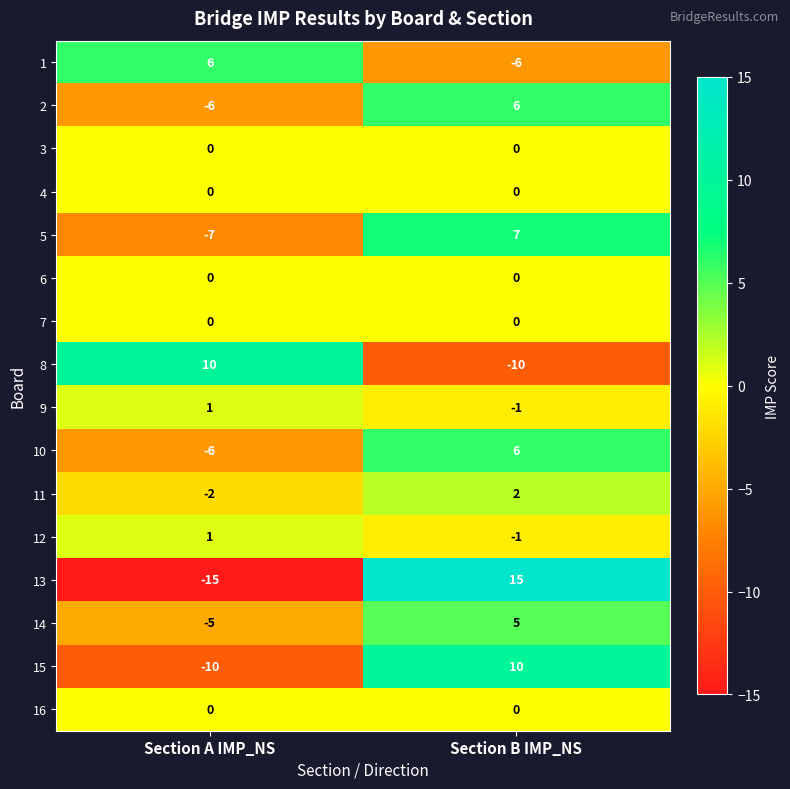

Which series has the largest range (max minus min)?

13